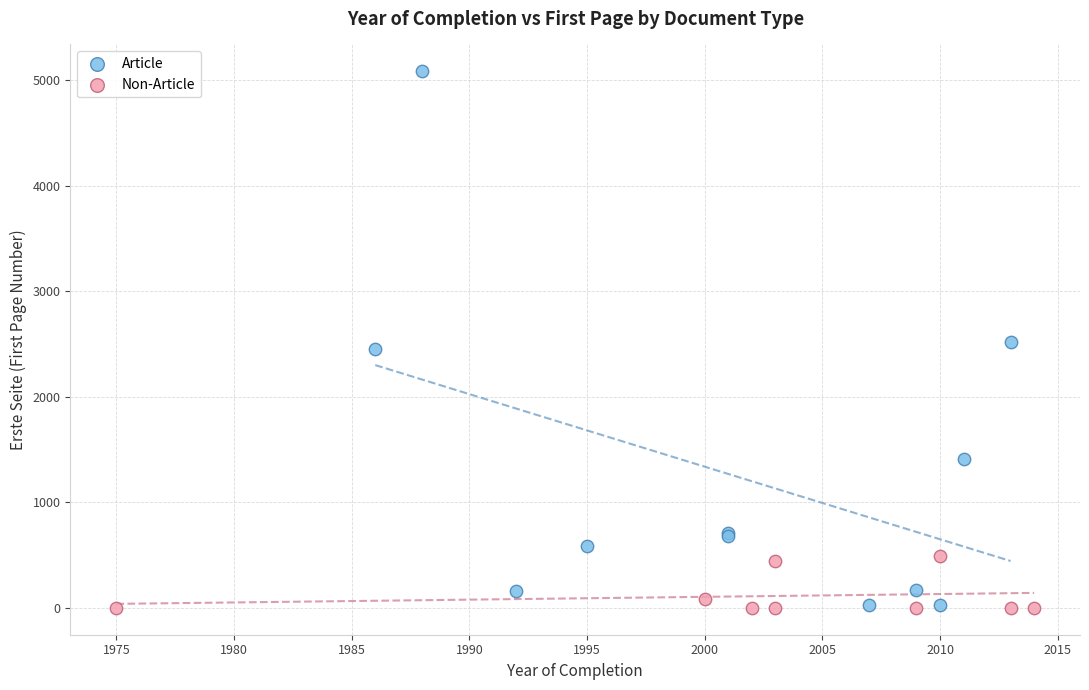

Which series has the widest spread of Y values?

Article